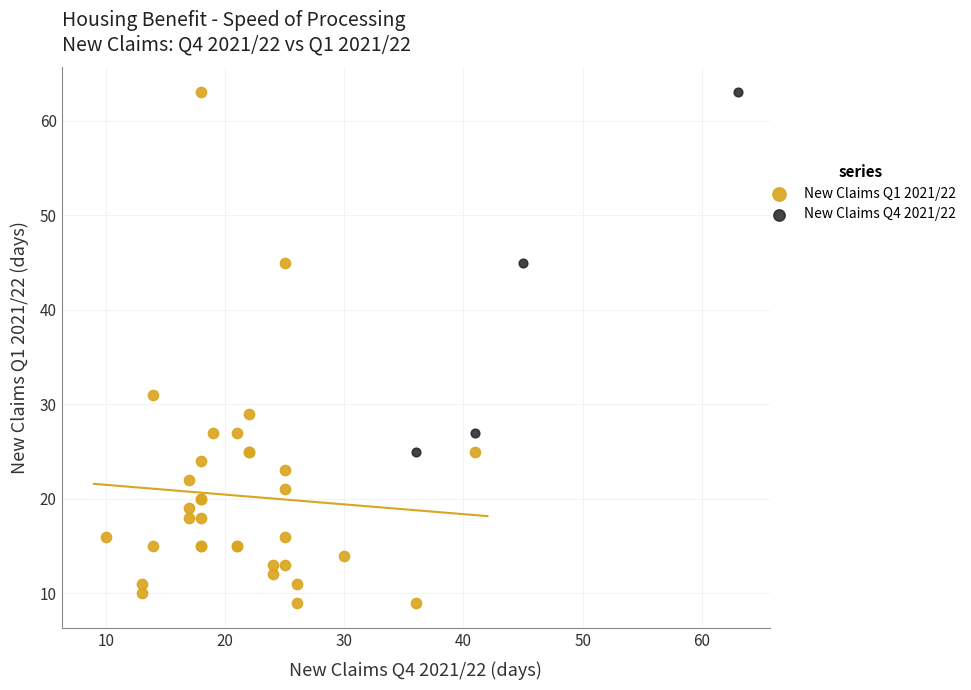

Which series contains the lowest Y value?

New Claims Q1 2021/22